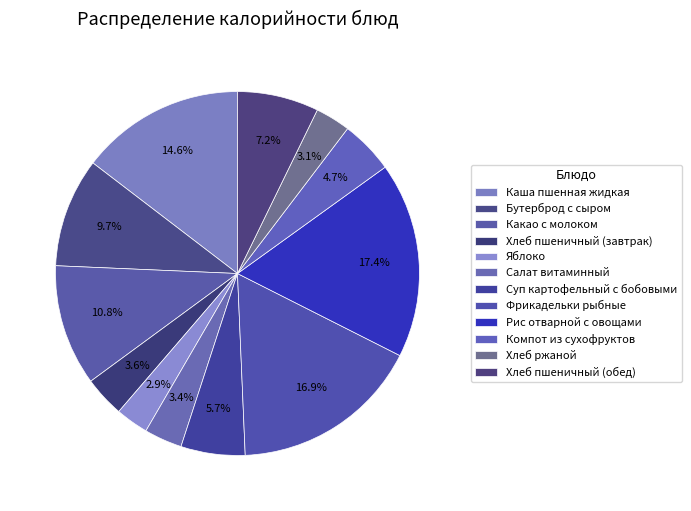

The Хлеб пшеничный (завтрак) slice represents 16% of the pie. True or false?

False